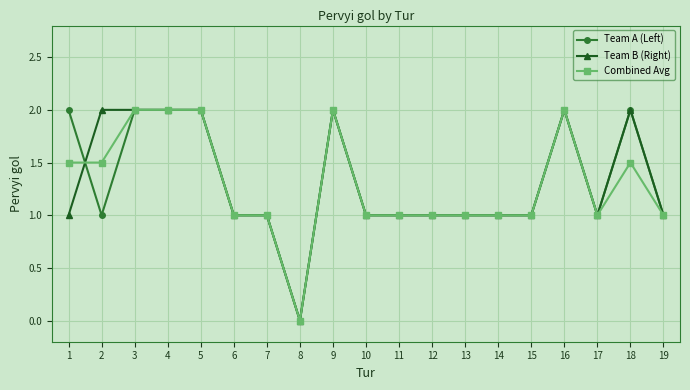

What is the value of the Team B (Right) point at the 16th from the left?

2.0